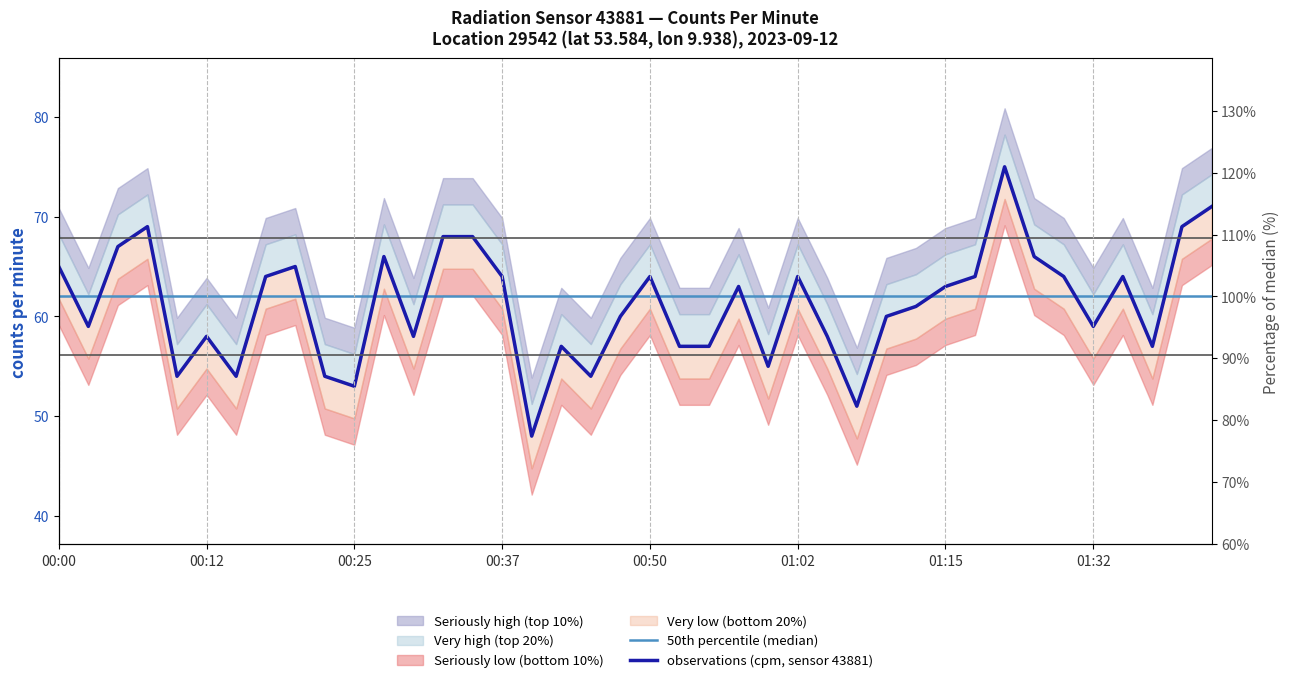

True or false: observations (cpm, sensor 43881) has more than 1 points higher than both neighbors.

True